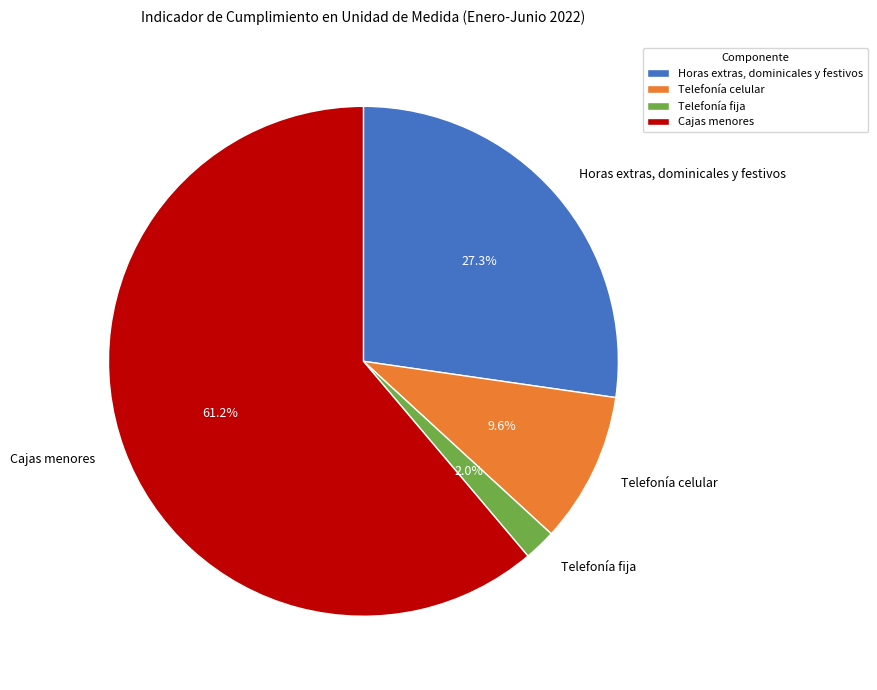

Count the number of slices in the pie.

4